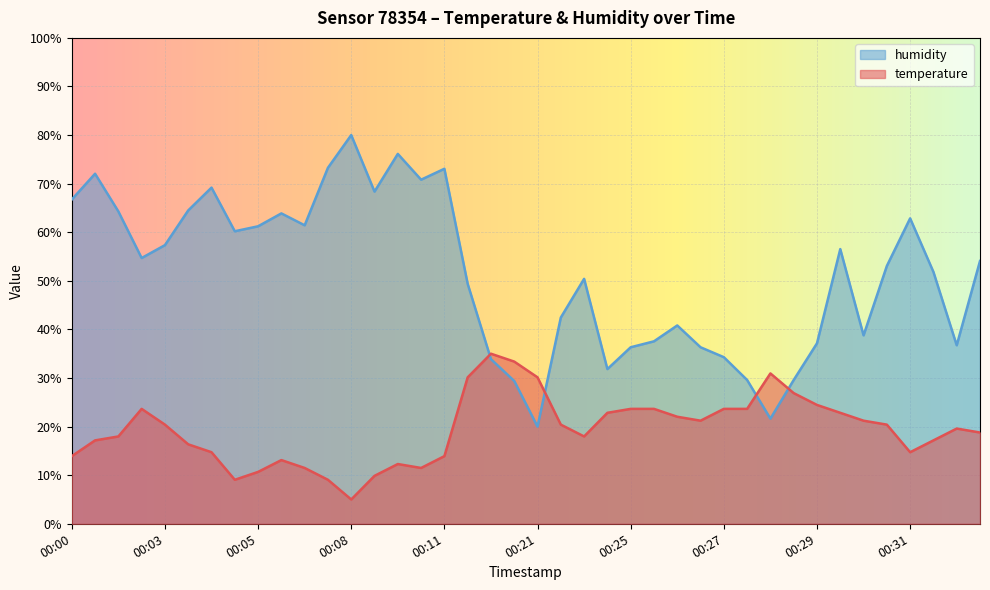

After their last crossing, which series has the higher values: temperature or humidity?

humidity